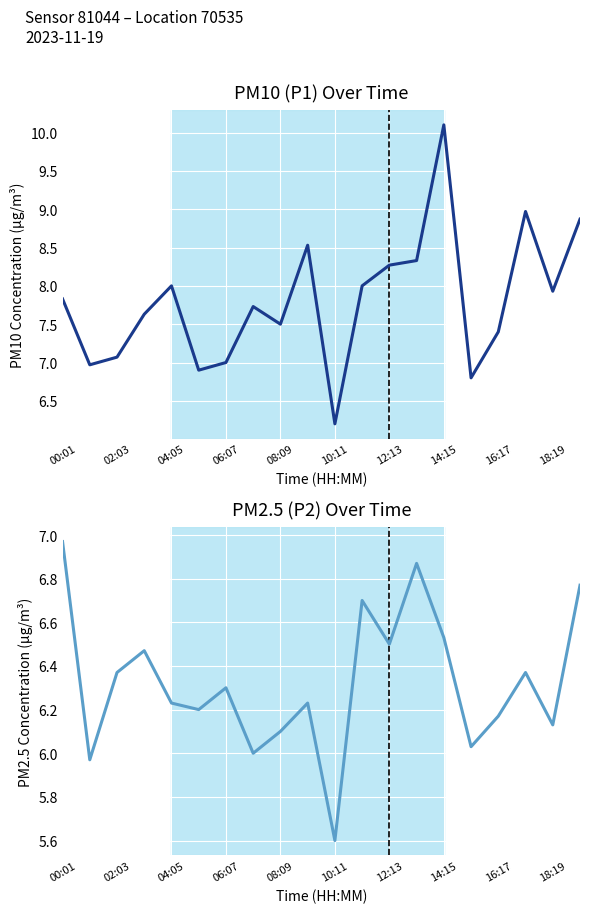

What is the average value of the P1 series?

7.8